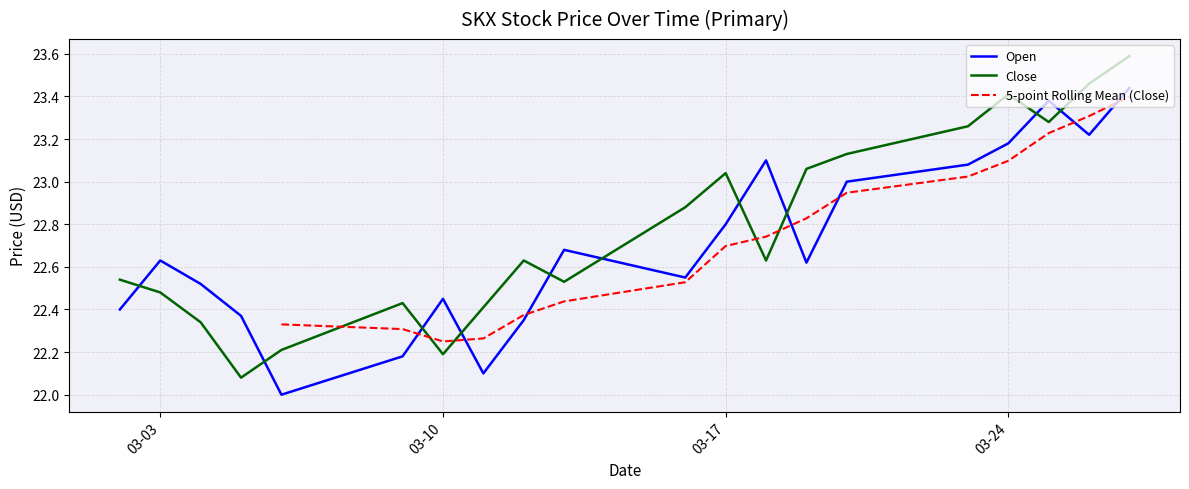

Count the number of data series in this chart.

3